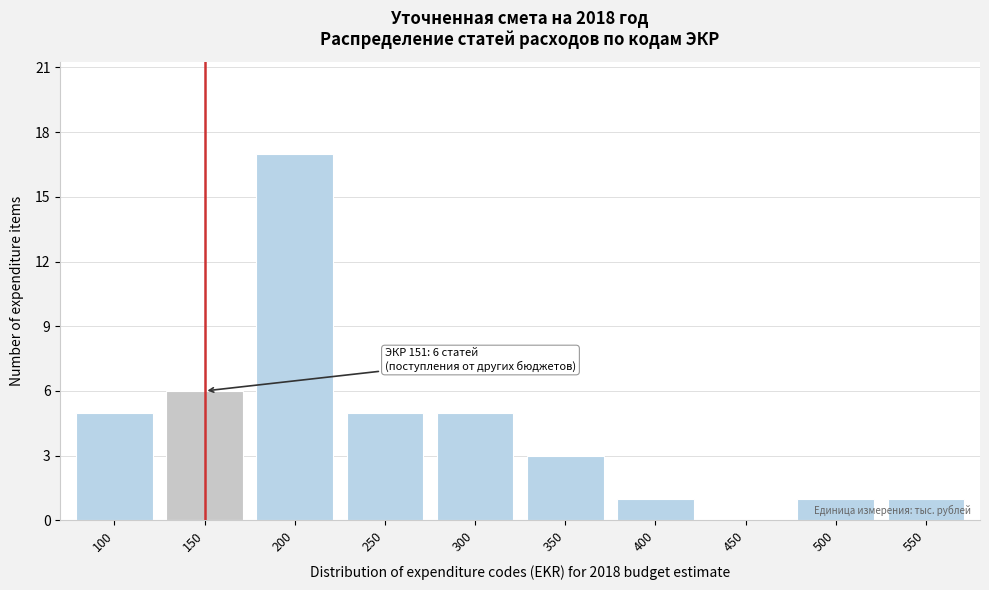

Reading left to right, what are all the values shown in this chart?

100=5	150=6	200=17	250=5	300=5	350=3	400=1	450=0	500=1	550=1